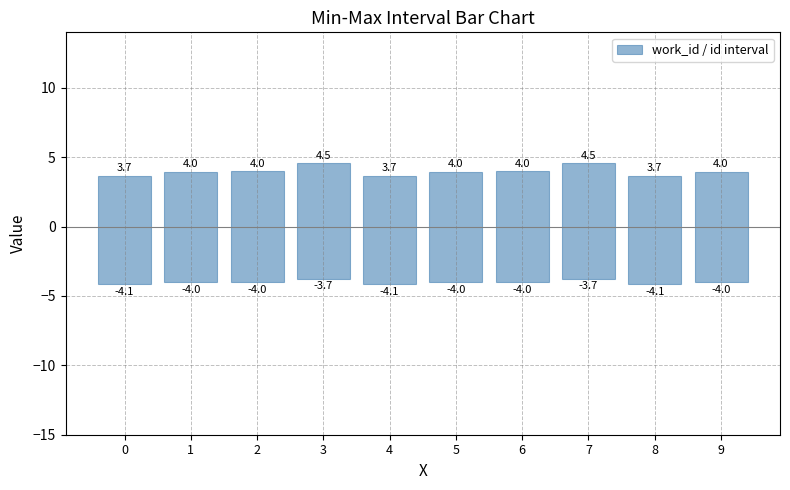

Reading left to right, transcribe all the data shown in this chart.

0=7.8	1=8.0	2=8.0	3=8.3	4=7.8	5=8.0	6=8.0	7=8.3	8=7.8	9=8.0